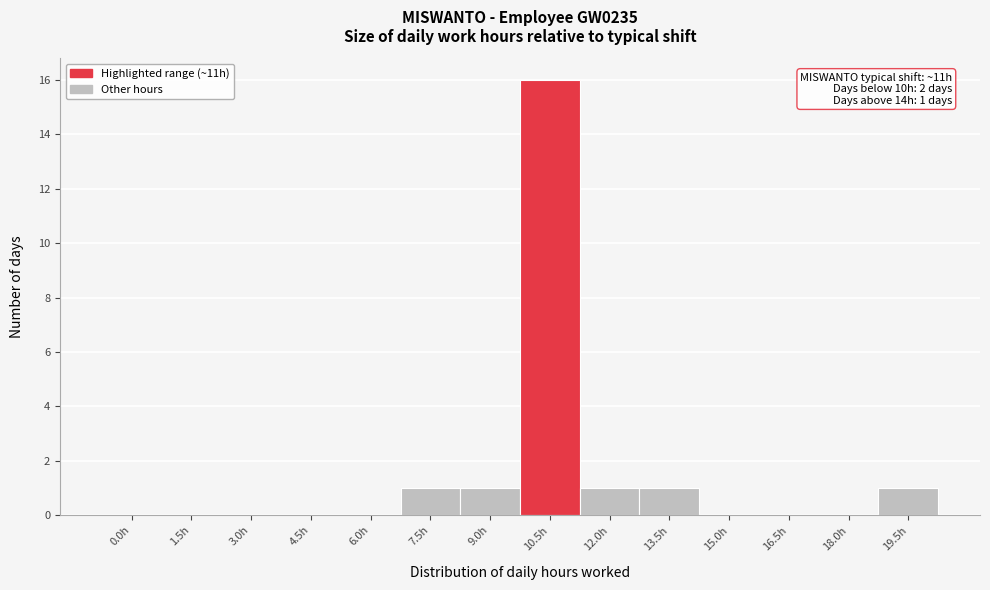

Reading right to left, list all the values displayed in this chart.

19.5h=1	18.0h=0	16.5h=0	15.0h=0	13.5h=1	12.0h=1	10.5h=16	9.0h=1	7.5h=1	6.0h=0	4.5h=0	3.0h=0	1.5h=0	0.0h=0